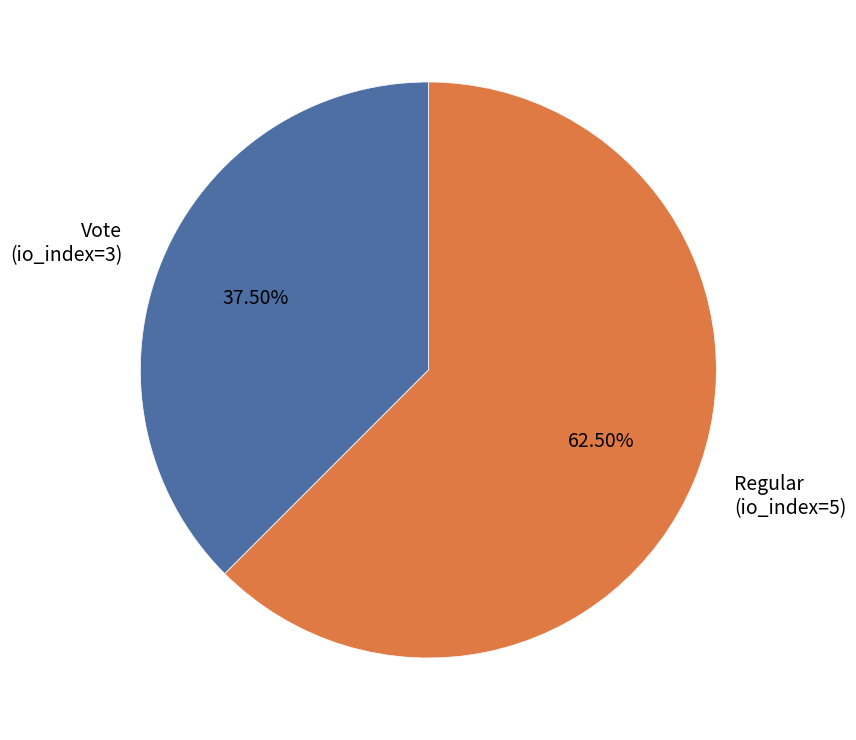

To the nearest percent, what is the average slice percentage?

50%